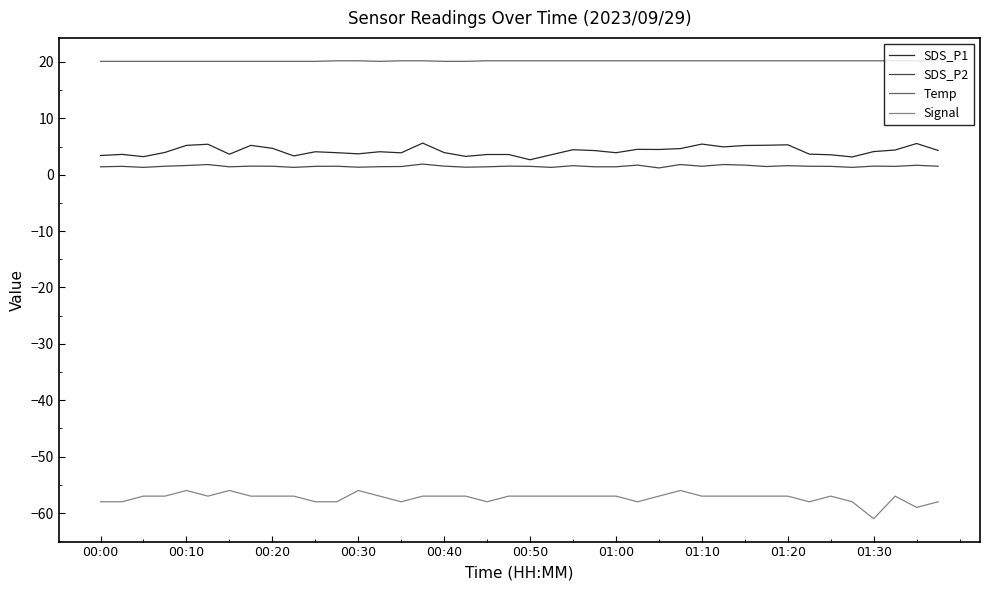

Rank the series by their maximum value, from lowest to highest.

Signal, SDS_P2, SDS_P1, Temp